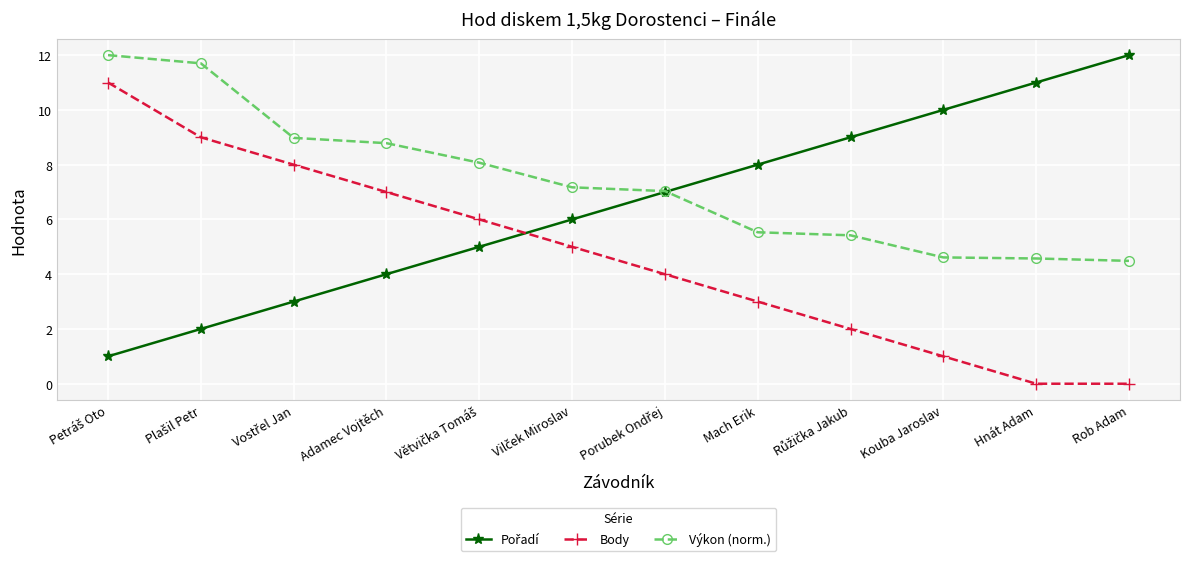

What position from the left is Mach Erik?

8